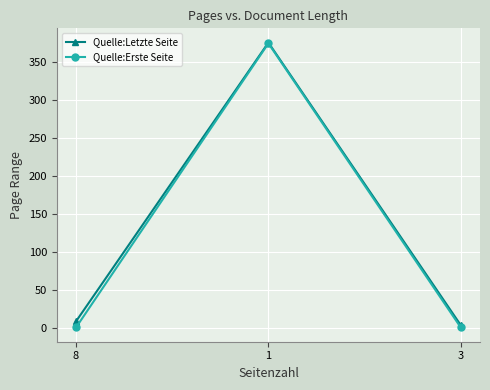

Rank the series by their average value, from lowest to highest.

Quelle:Erste Seite, Quelle:Letzte Seite